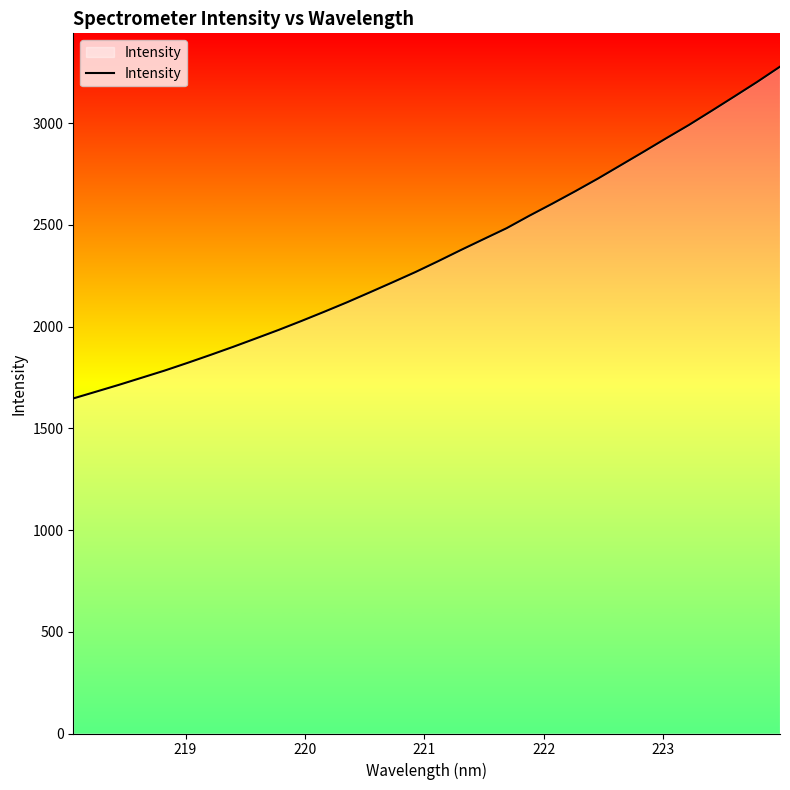

What is the difference between the maximum and minimum values?

1630.6